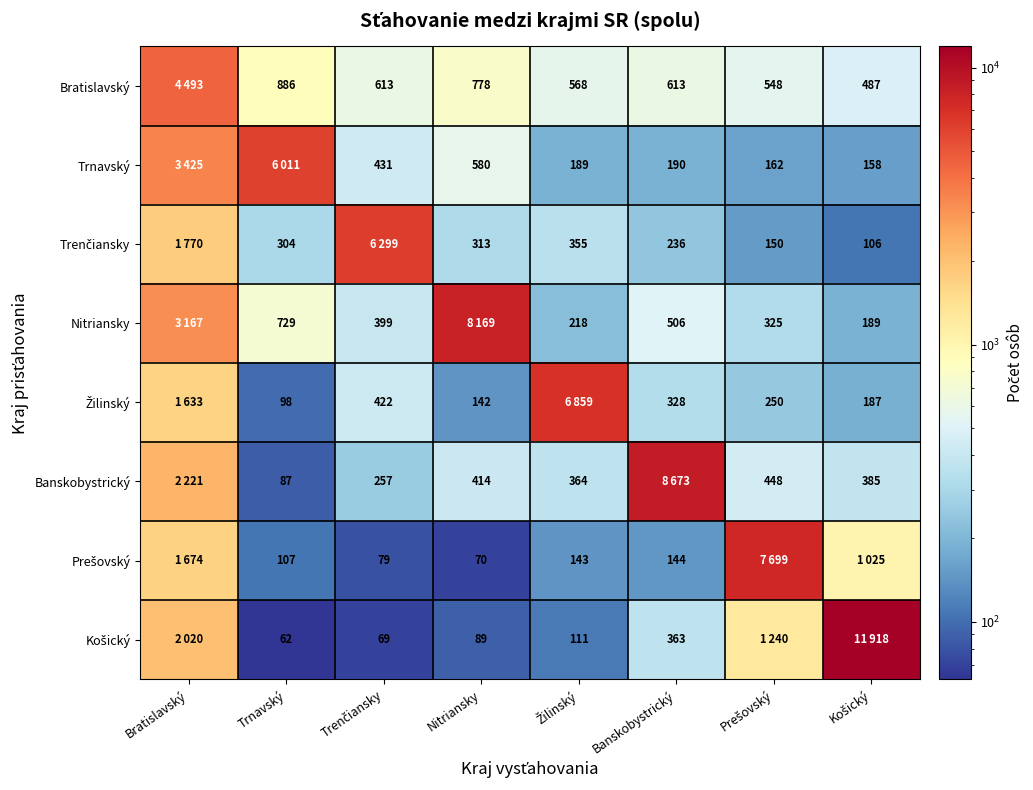

Is it true that Trnavský equals 288 at Banskobystrický?

False